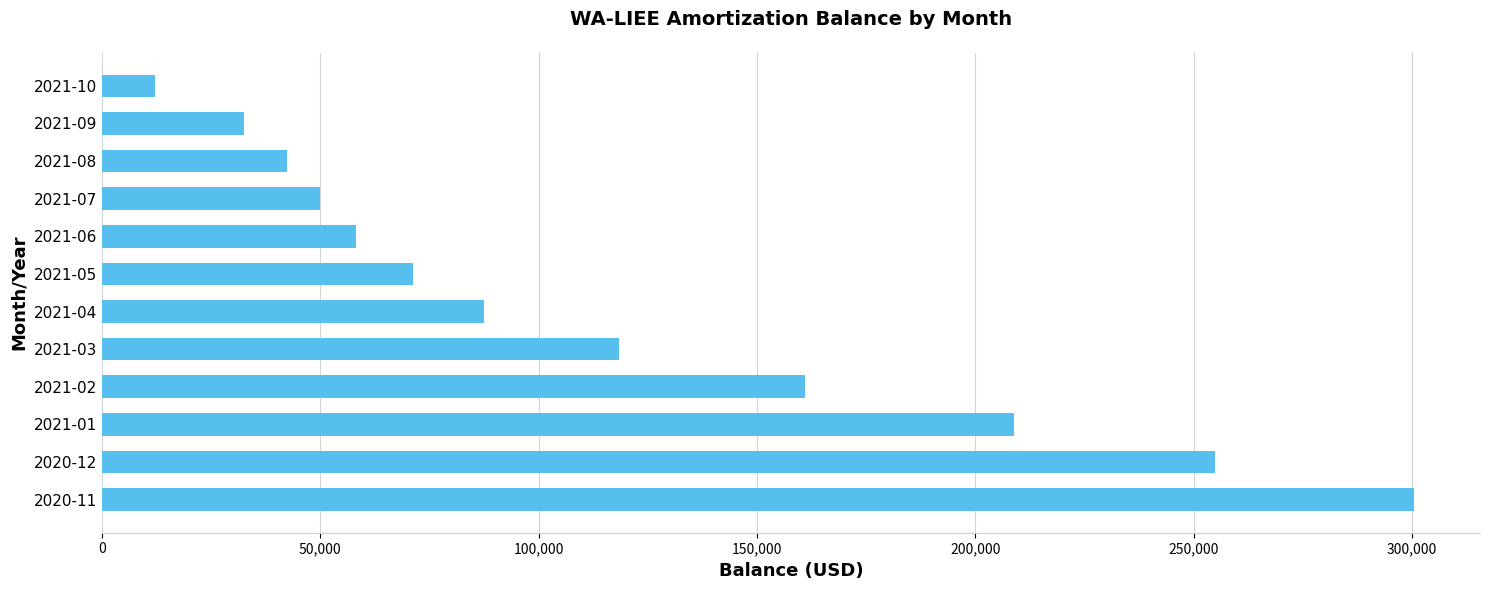

Is it true that the value at 2020-12 is 254928.7?

True